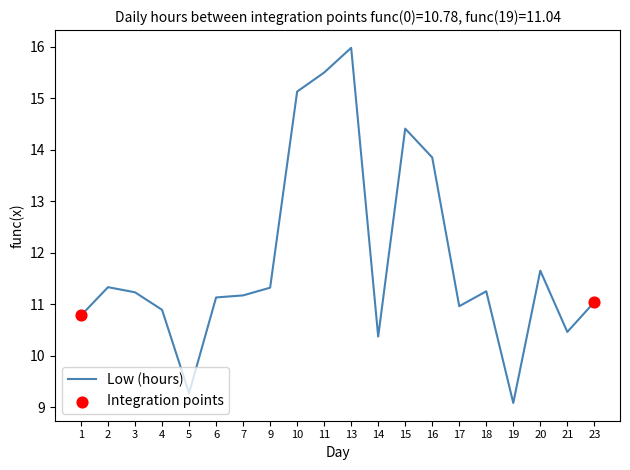

What is the change in value from 9 to 15?

+3.1